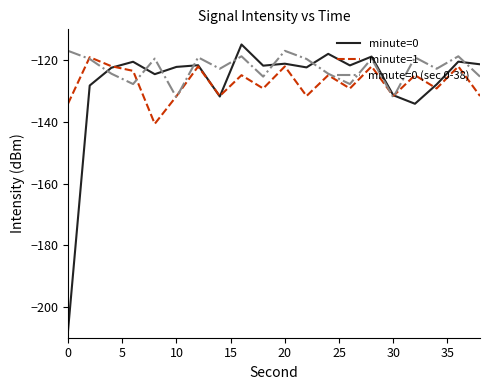

What is the difference between the maximum and second lowest values in the minute=0 (sec 0-38) series?

15.1